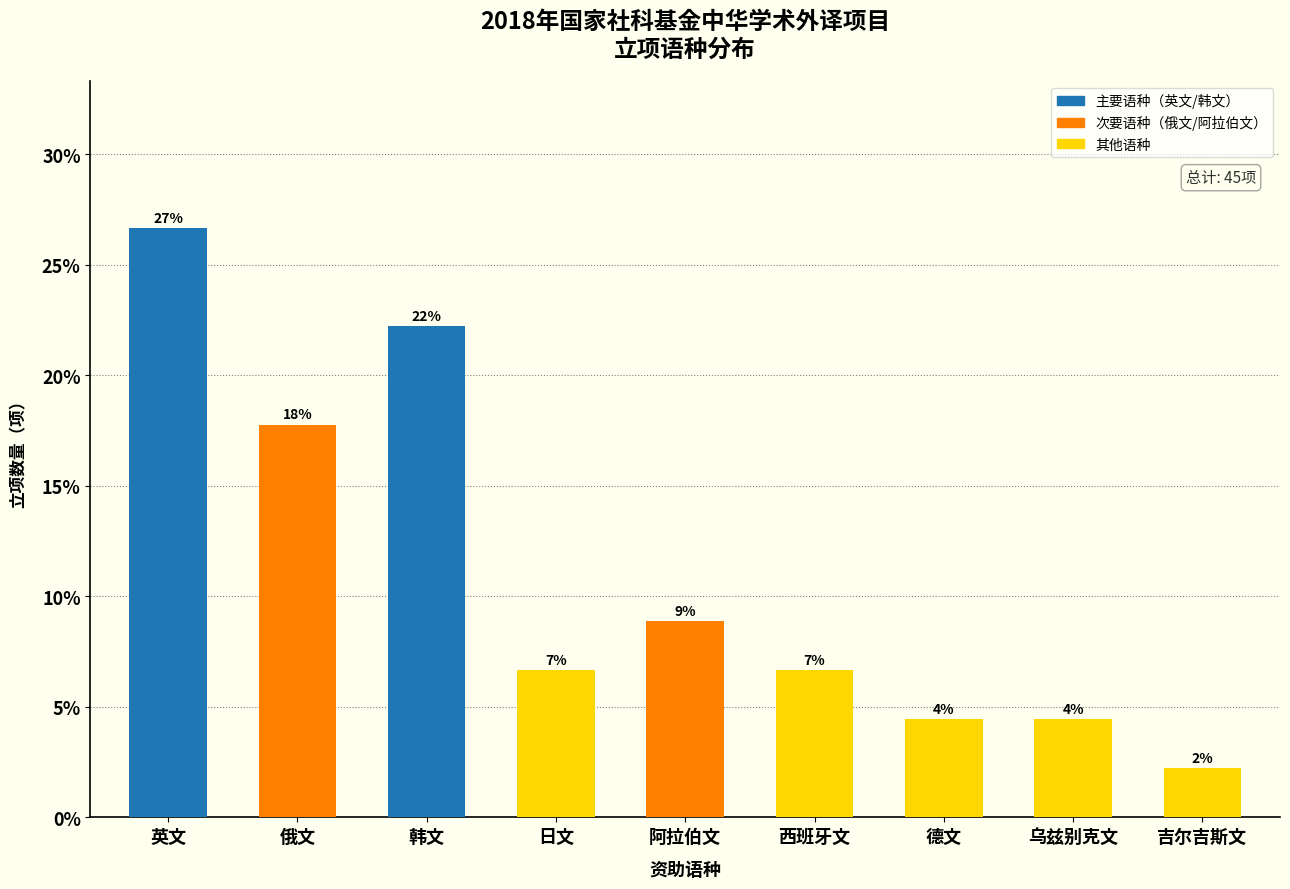

Are the bars horizontal?

No